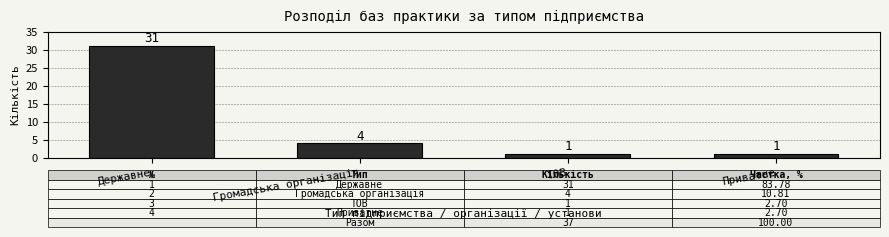

Reading right to left, what are all the values shown in this chart?

Приватне=1	ТОВ=1	Громадська організація=4	Державне=31